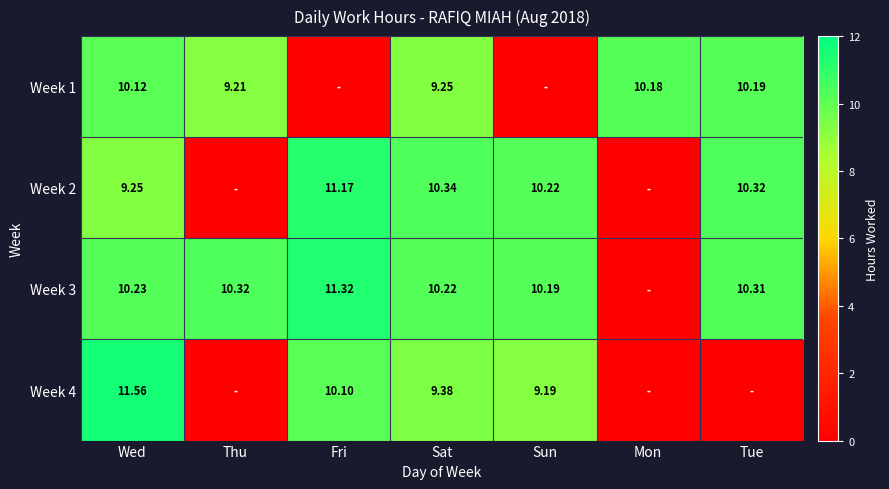

What is the average value of the Week 1 series?

7.0